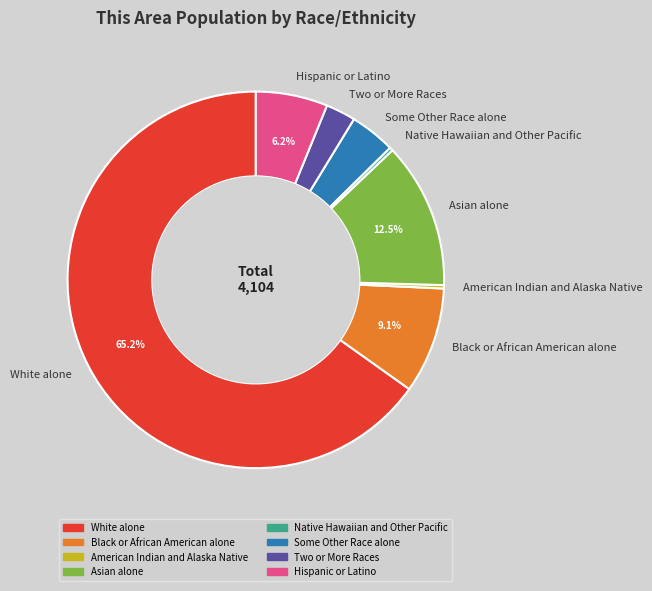

Approximately how many times larger is the value at Hispanic or Latino compared to White alone?

0.1